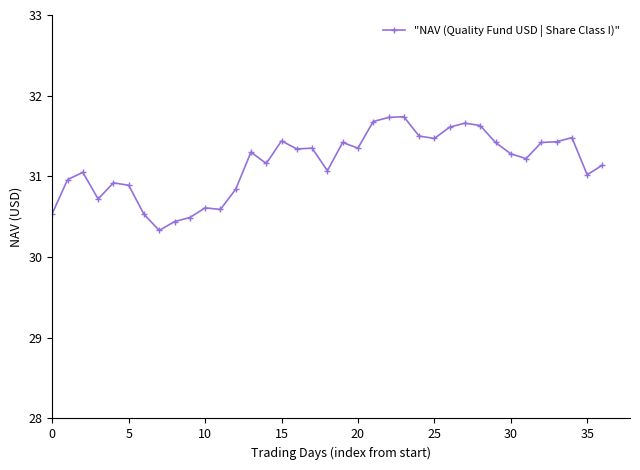

What is the value of the 30th point from the left?

31.4